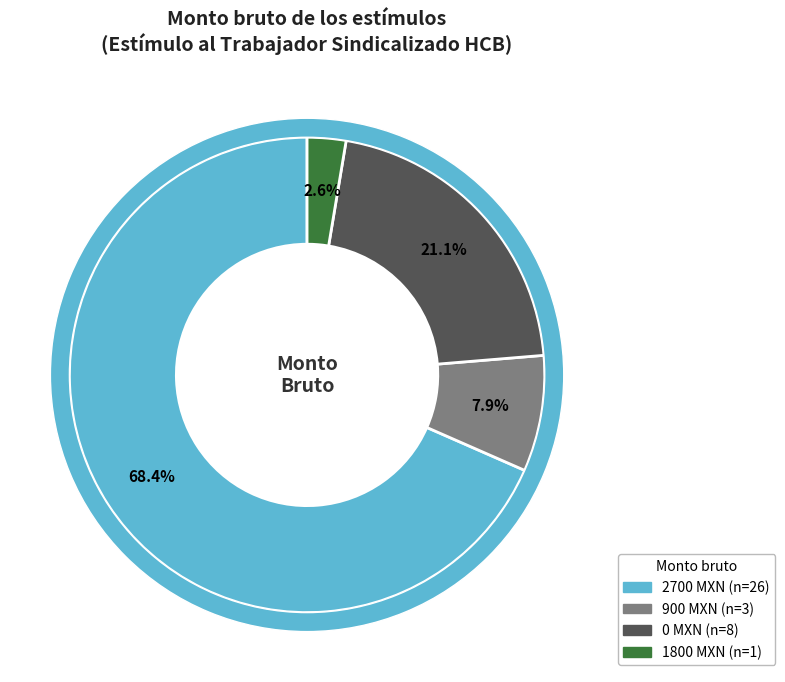

To the nearest percent, what is the average slice percentage?

25%